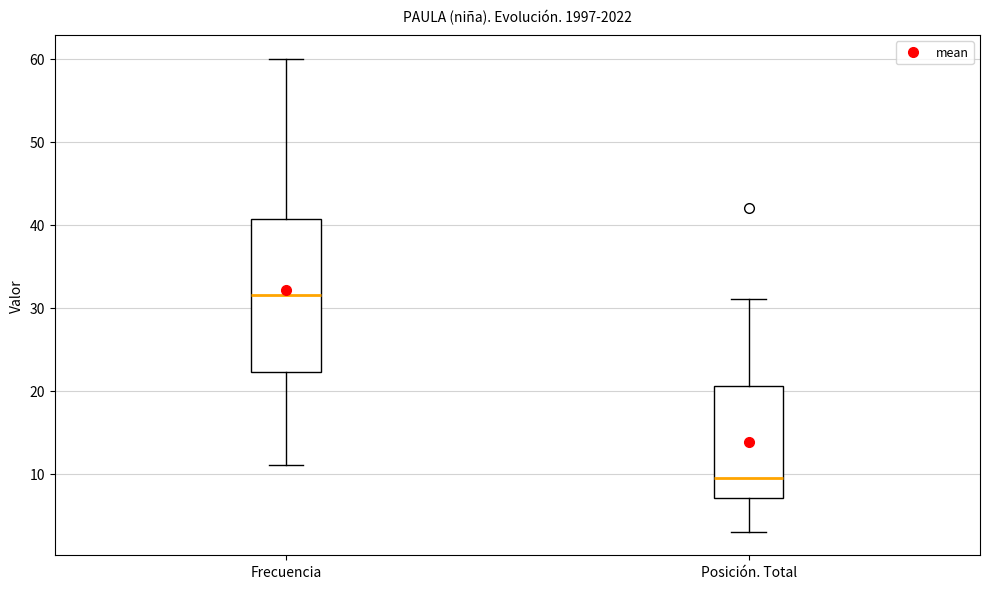

Reading left to right, transcribe this box plot: for each box, give where its median line is, the range the box spans, and where its two whiskers end, as read against the y-axis. The values are not printed on the chart, so give them approximately, as read against the axis.

Frecuencia: median 32, box 22 to 41, whiskers 11 to 60
Posición. Total: median 10, box 7 to 21, whiskers 3 to 31